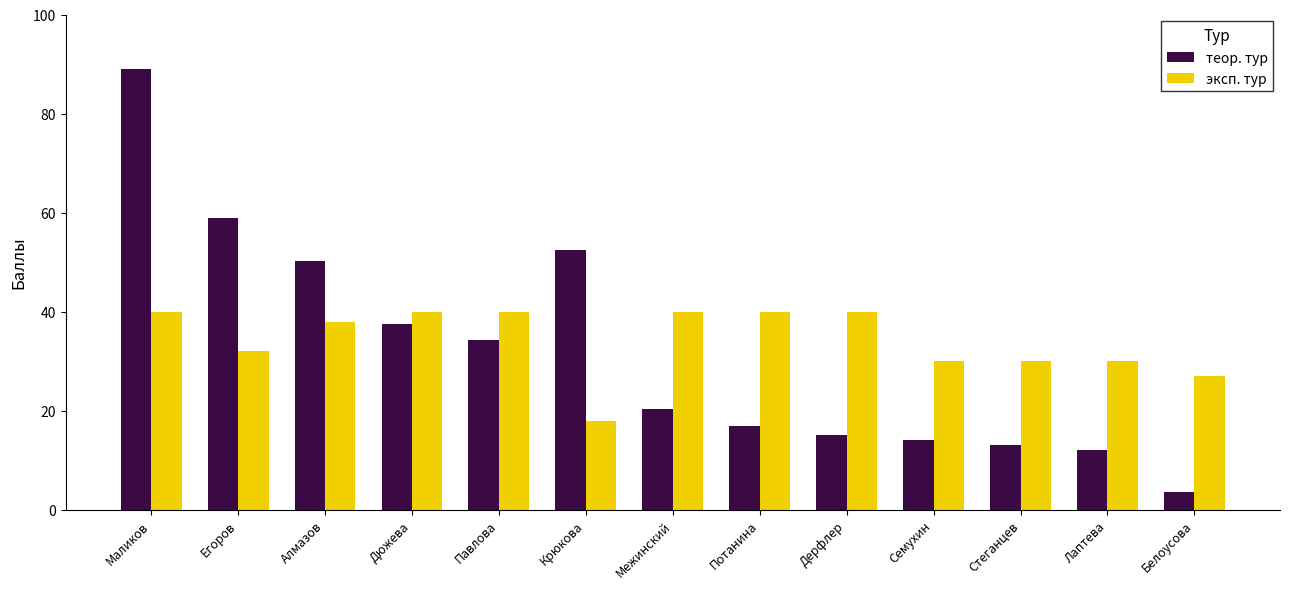

Between Дерфлер and Семухин, which series saw the biggest shift?

эксп. тур